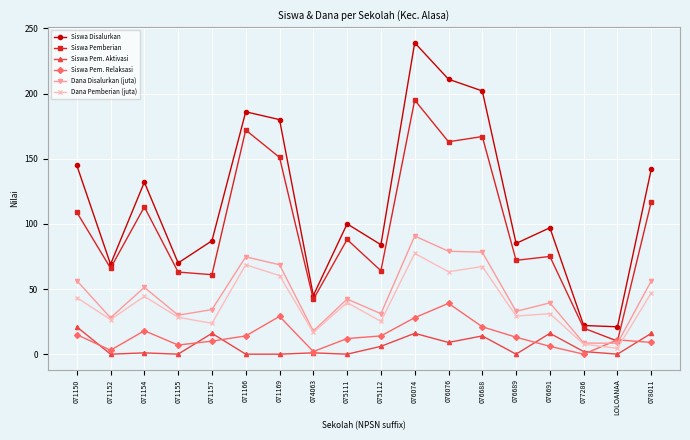

Does the chart have visible grid lines?

Yes